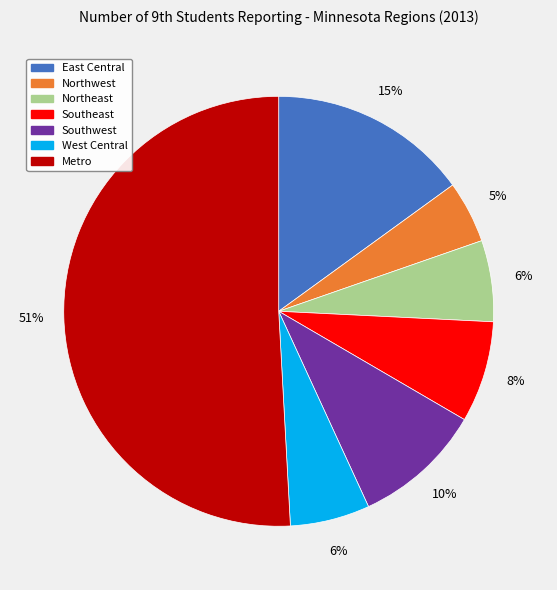

Between Southeast and West Central, which is larger?

Southeast